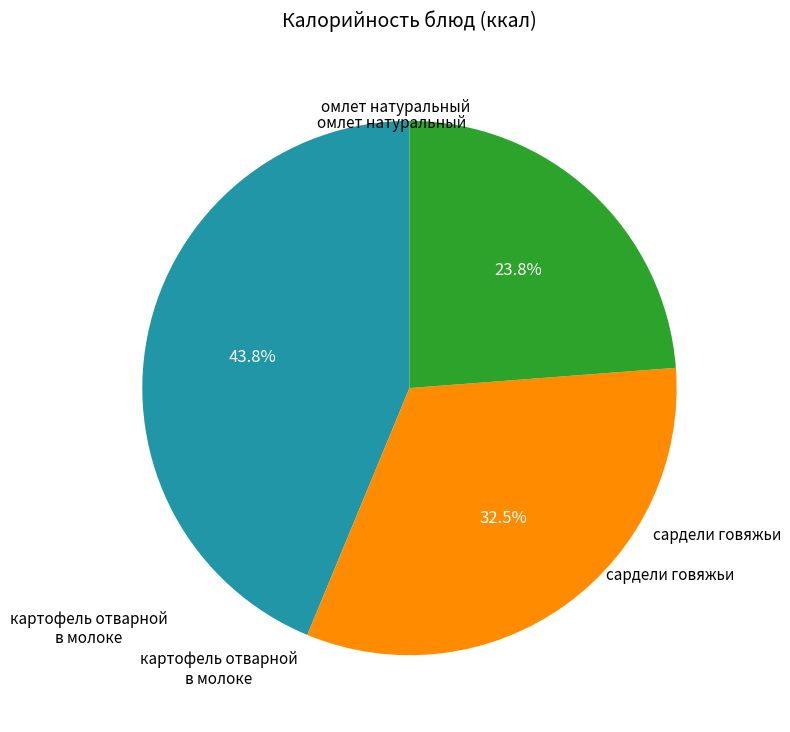

How many segments does this pie chart have?

3